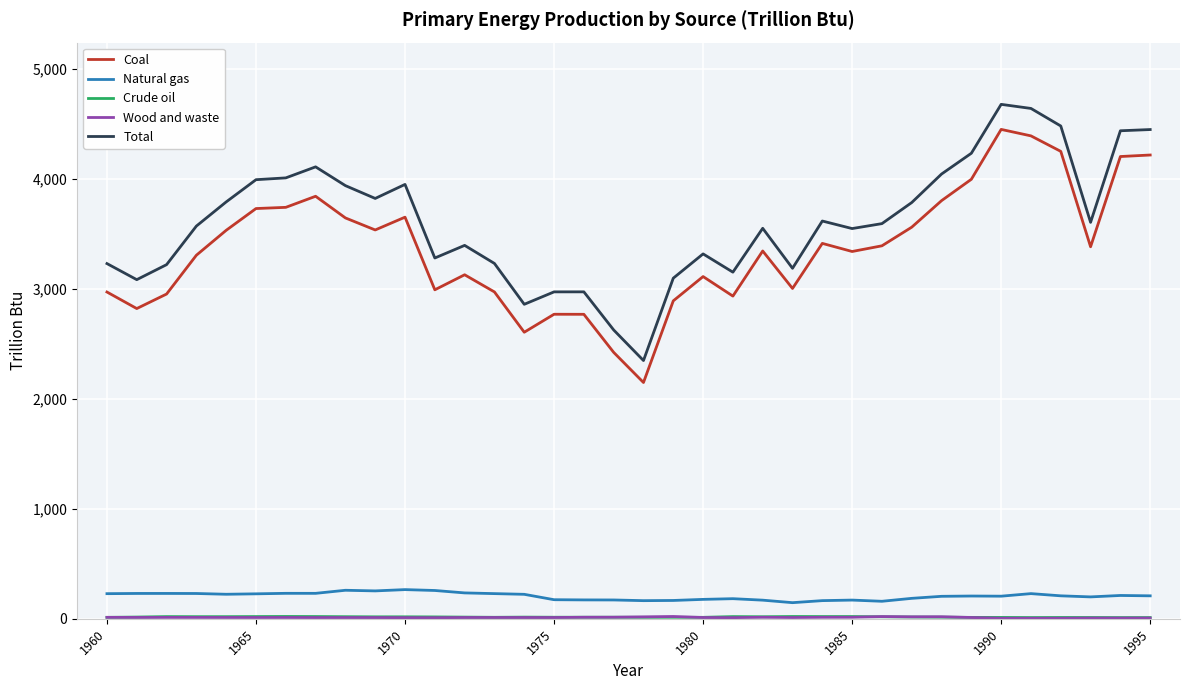

True or false: Total and Coal cross at least once.

False